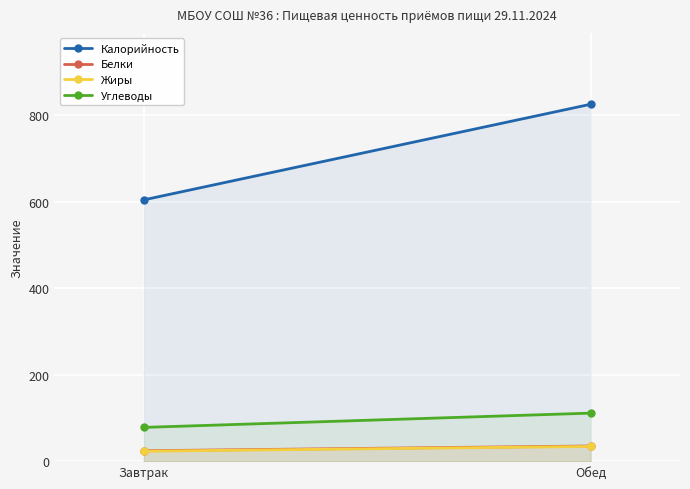

What is the total value across all series at Завтрак?

729